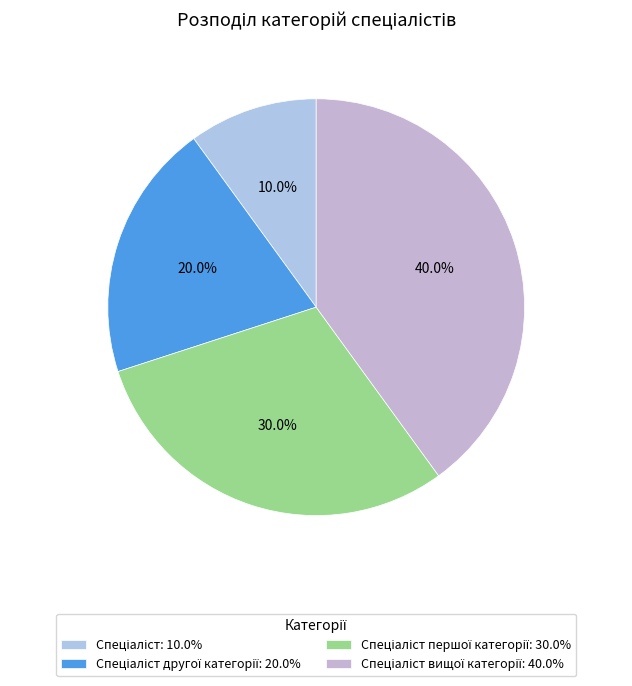

Count the number of slices in the pie.

4